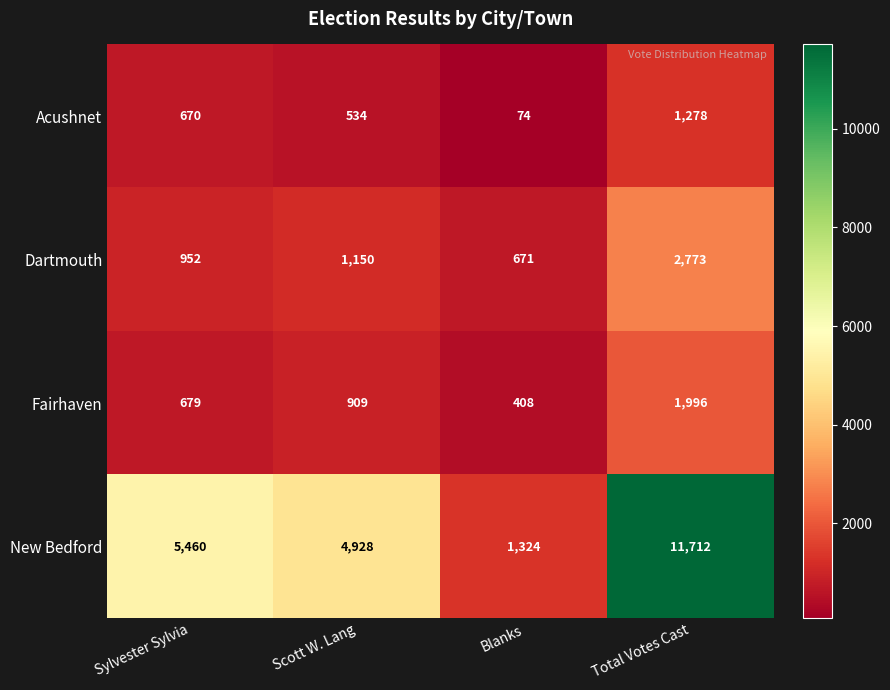

Read the New Bedford value at Sylvester Sylvia, to the nearest 50.

5450